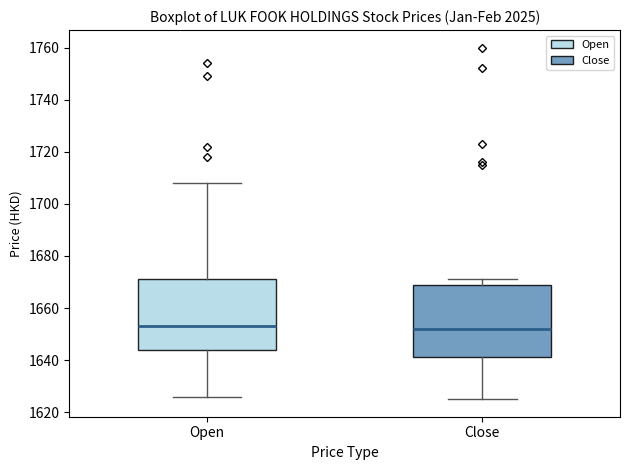

Where does the lower whisker of the box for Open end on the y-axis? The values are not printed on the chart, so give them approximately, as read against the axis.

1626